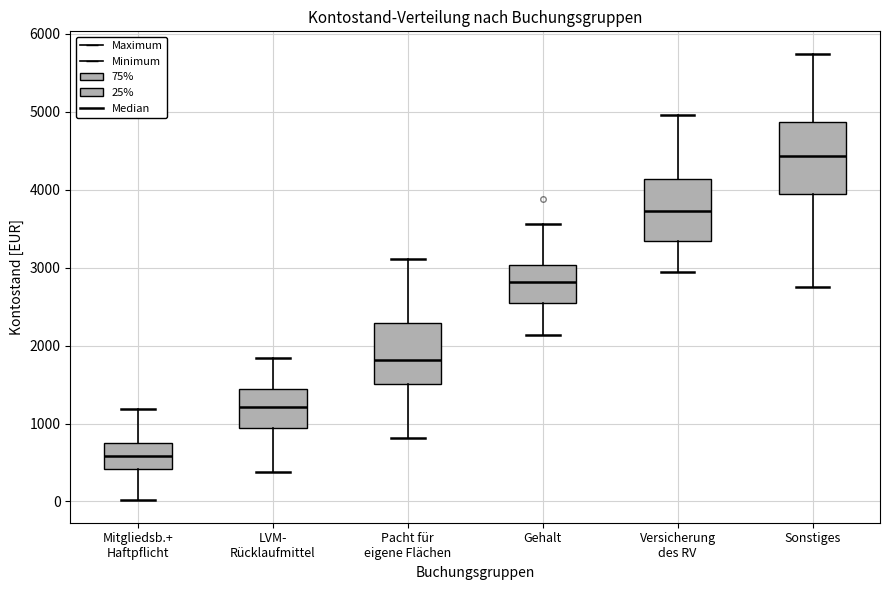

Reading left to right, transcribe this box plot: for each box, give where its median line is, the range the box spans, and where its two whiskers end, as read against the y-axis. The values are not printed on the chart, so give them approximately, as read against the axis.

Mitgliedsb.+ Haftpflicht: median 600, box 400 to 800, whiskers 0 to 1200
LVM- Rücklaufmittel: median 1200, box 900 to 1400, whiskers 400 to 1800
Pacht für eigene Flächen: median 1800, box 1500 to 2300, whiskers 800 to 3100
Gehalt: median 2800, box 2500 to 3000, whiskers 2100 to 3600
Versicherung des RV: median 3700, box 3300 to 4100, whiskers 2900 to 5000
Sonstiges: median 4400, box 3900 to 4900, whiskers 2700 to 5700